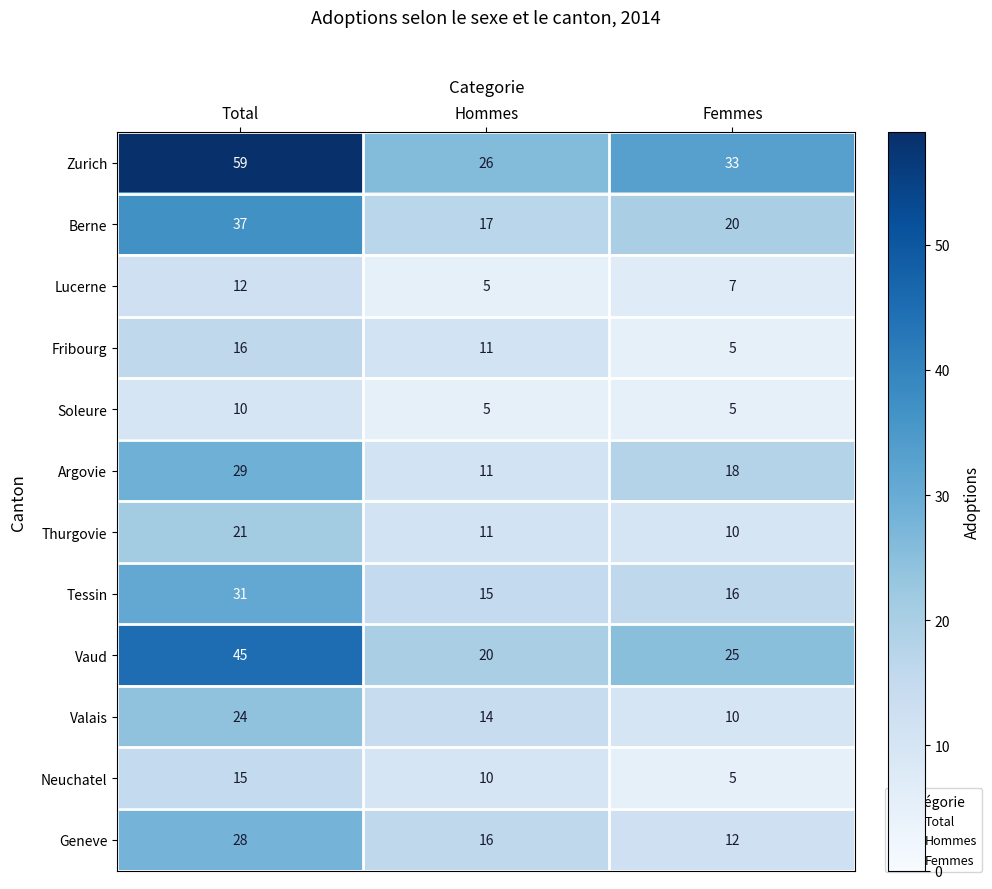

What is the total value across all series at Femmes?

166